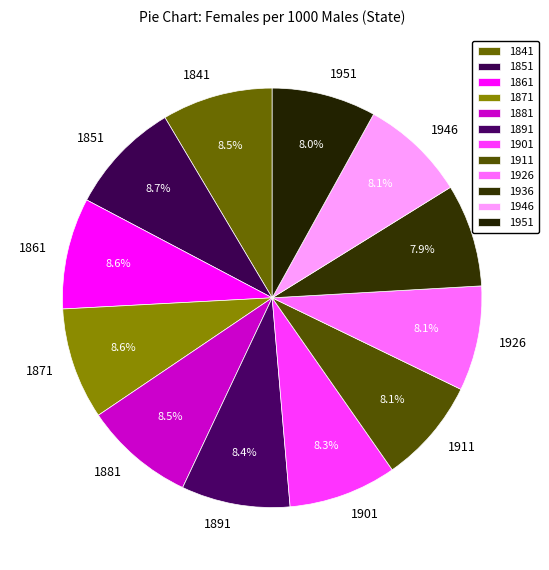

To the nearest percent, what is the combined percentage of 1841 and 1881?

17%